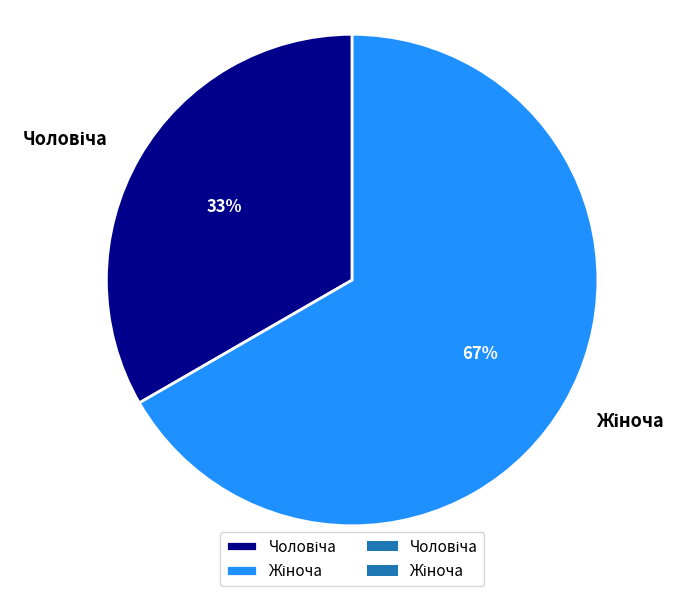

Is there a majority slice in this chart?

Yes